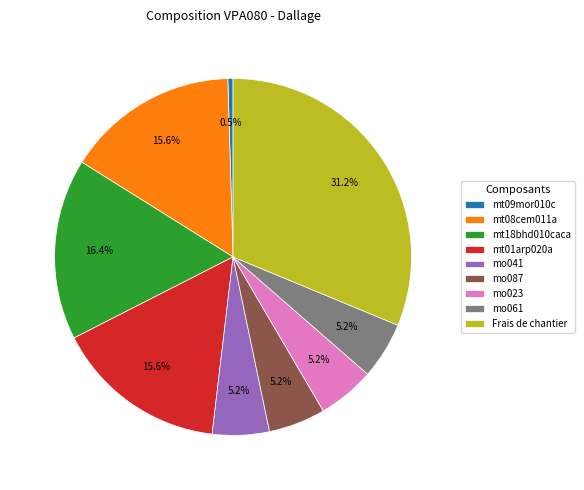

Does mt09mor010c account for over 50% of the chart?

No